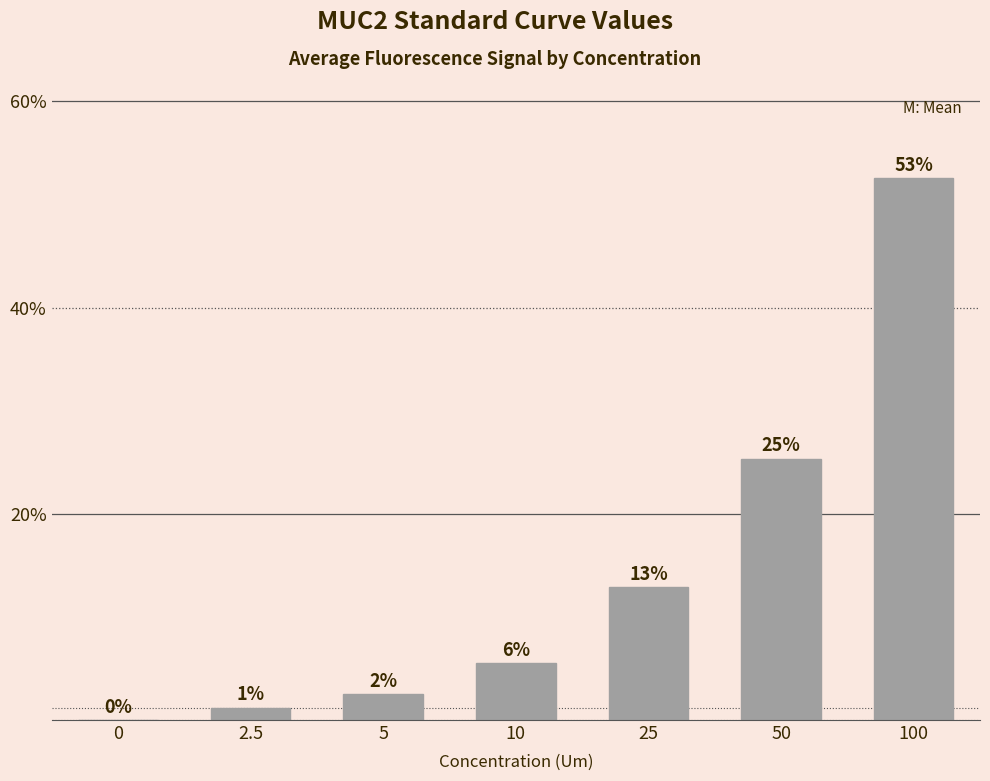

What is the difference between the maximum and minimum values?

52.5